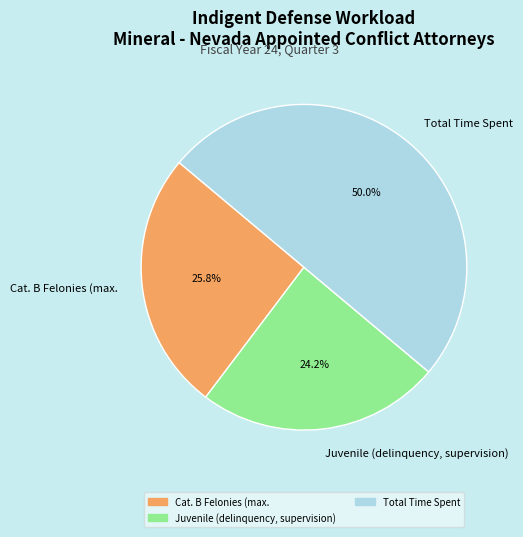

To the nearest percent, what percentage of the pie is Cat. B Felonies (max.?

26%